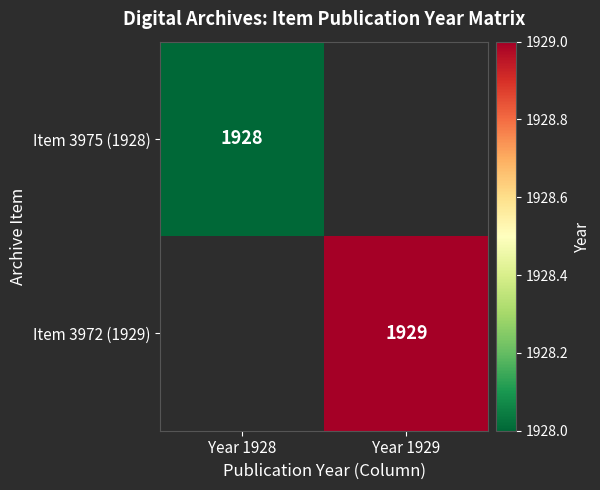

Is it true that Item 3972 (1929) equals 1042 at Year 1929?

False